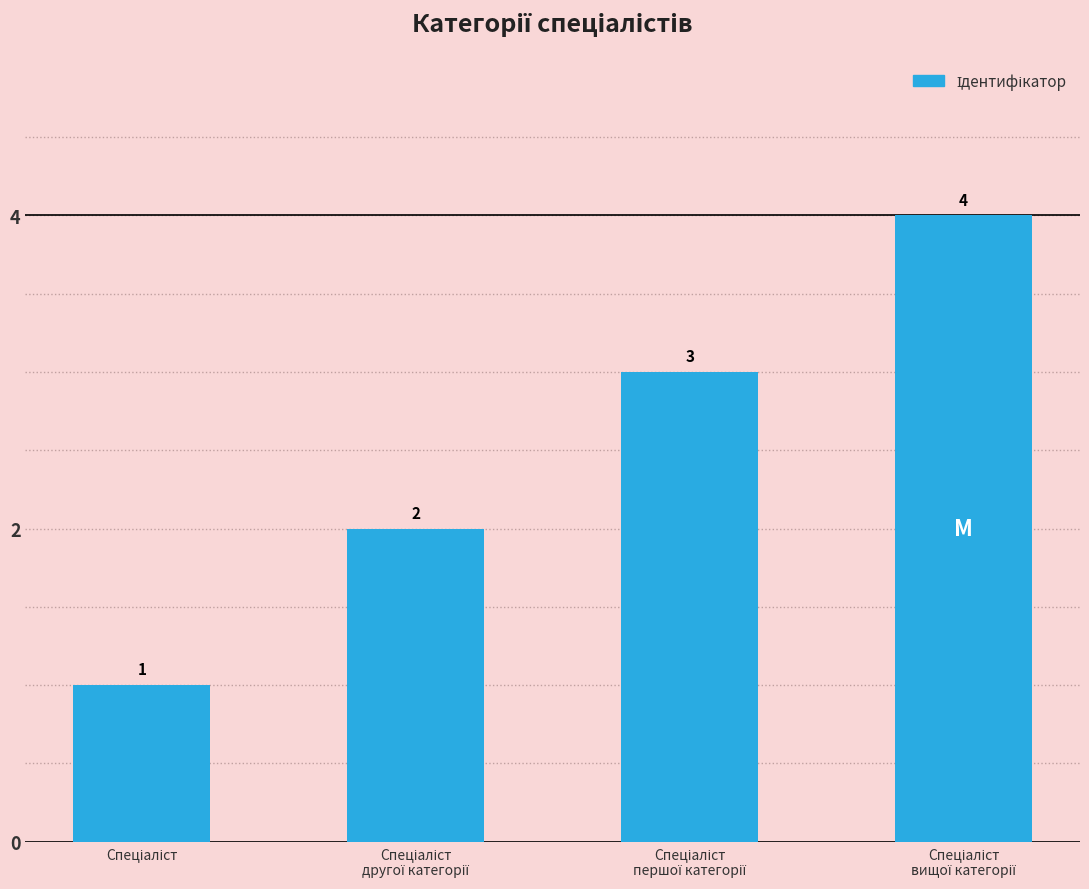

Count the values in the range 2 to 4.

3